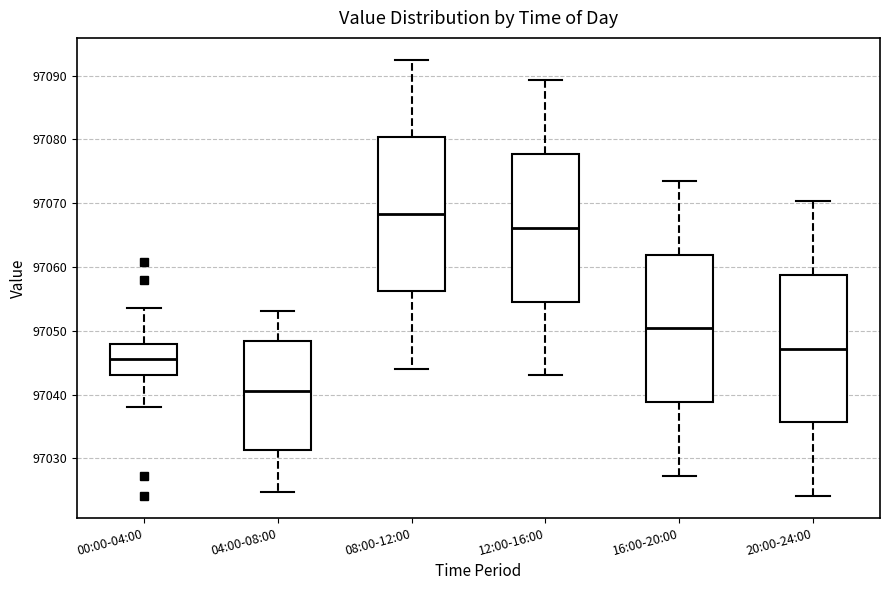

Reading left to right, transcribe this box plot: for each box, give where its median line is, the range the box spans, and where its two whiskers end, as read against the y-axis. The values are not printed on the chart, so give them approximately, as read against the axis.

00:00-04:00: median 97046, box 97043 to 97048, whiskers 97038 to 97054
04:00-08:00: median 97041, box 97031 to 97048, whiskers 97025 to 97053
08:00-12:00: median 97068, box 97056 to 97080, whiskers 97044 to 97093
12:00-16:00: median 97066, box 97055 to 97078, whiskers 97043 to 97089
16:00-20:00: median 97050, box 97039 to 97062, whiskers 97027 to 97073
20:00-24:00: median 97047, box 97036 to 97059, whiskers 97024 to 97070